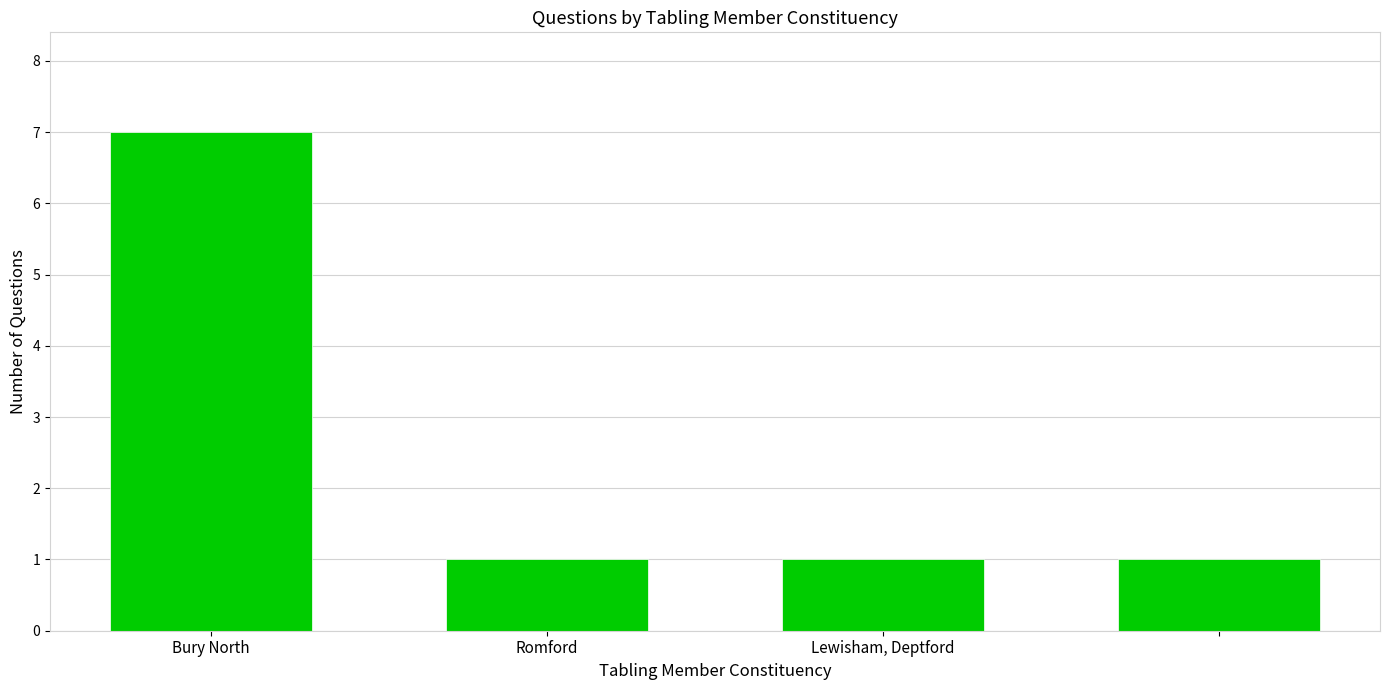

How many values are between 1 and 7?

4